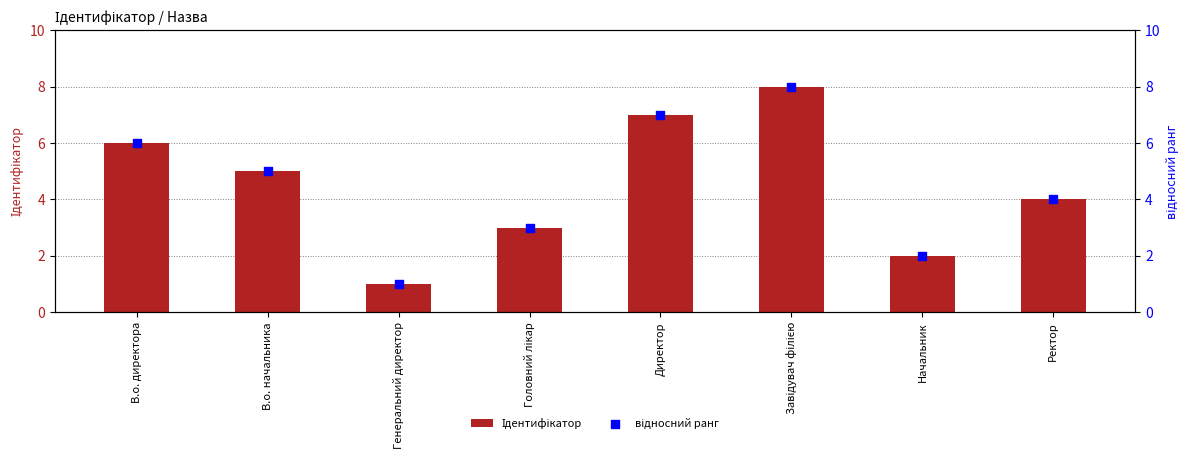

At which category is the sum across all series the highest?

Завідувач філією